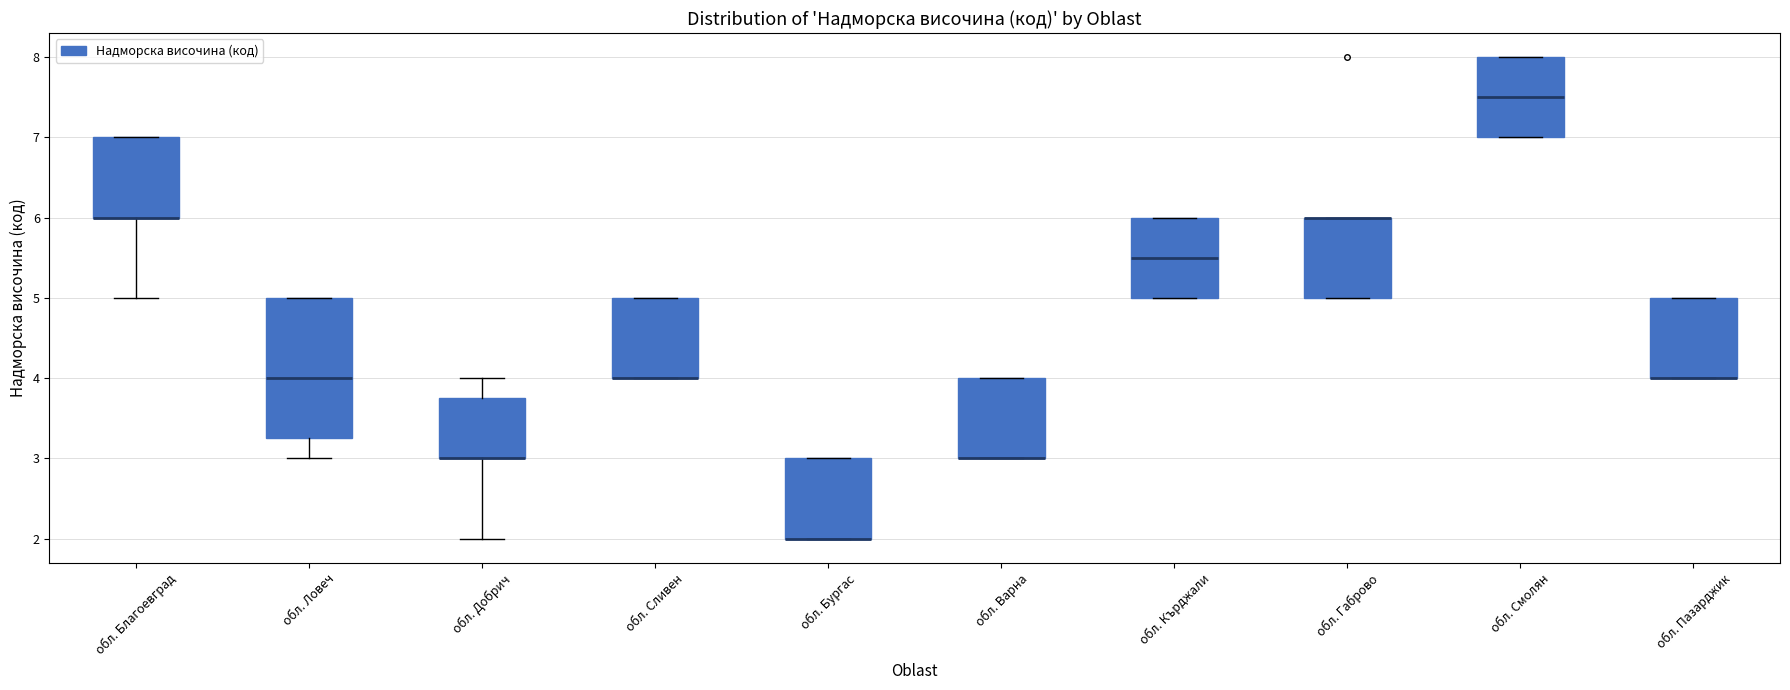

Reading left to right, transcribe this box plot: for each box, give where its median line is, the range the box spans, and where its two whiskers end, as read against the y-axis. The values are not printed on the chart, so give them approximately, as read against the axis.

обл. Благоевград: median 6.0 (drawn on the box's lower edge), box 6.0 to 7.0, whiskers 5.0 to 7.0
обл. Ловеч: median 4.0, box 3.3 to 5.0, whiskers 3.0 to 5.0
обл. Добрич: median 3.0 (drawn on the box's lower edge), box 3.0 to 3.8, whiskers 2.0 to 4.0
обл. Сливен: median 4.0 (drawn on the box's lower edge), box 4.0 to 5.0, whiskers 4.0 to 5.0
обл. Бургас: median 2.0 (drawn on the box's lower edge), box 2.0 to 3.0, whiskers 2.0 to 3.0
обл. Варна: median 3.0 (drawn on the box's lower edge), box 3.0 to 4.0, whiskers 3.0 to 4.0
обл. Кърджали: median 5.5, box 5.0 to 6.0, whiskers 5.0 to 6.0
обл. Габрово: median 6.0 (drawn on the box's upper edge), box 5.0 to 6.0, whiskers 5.0 to 6.0
обл. Смолян: median 7.5, box 7.0 to 8.0, whiskers 7.0 to 8.0
обл. Пазарджик: median 4.0 (drawn on the box's lower edge), box 4.0 to 5.0, whiskers 4.0 to 5.0